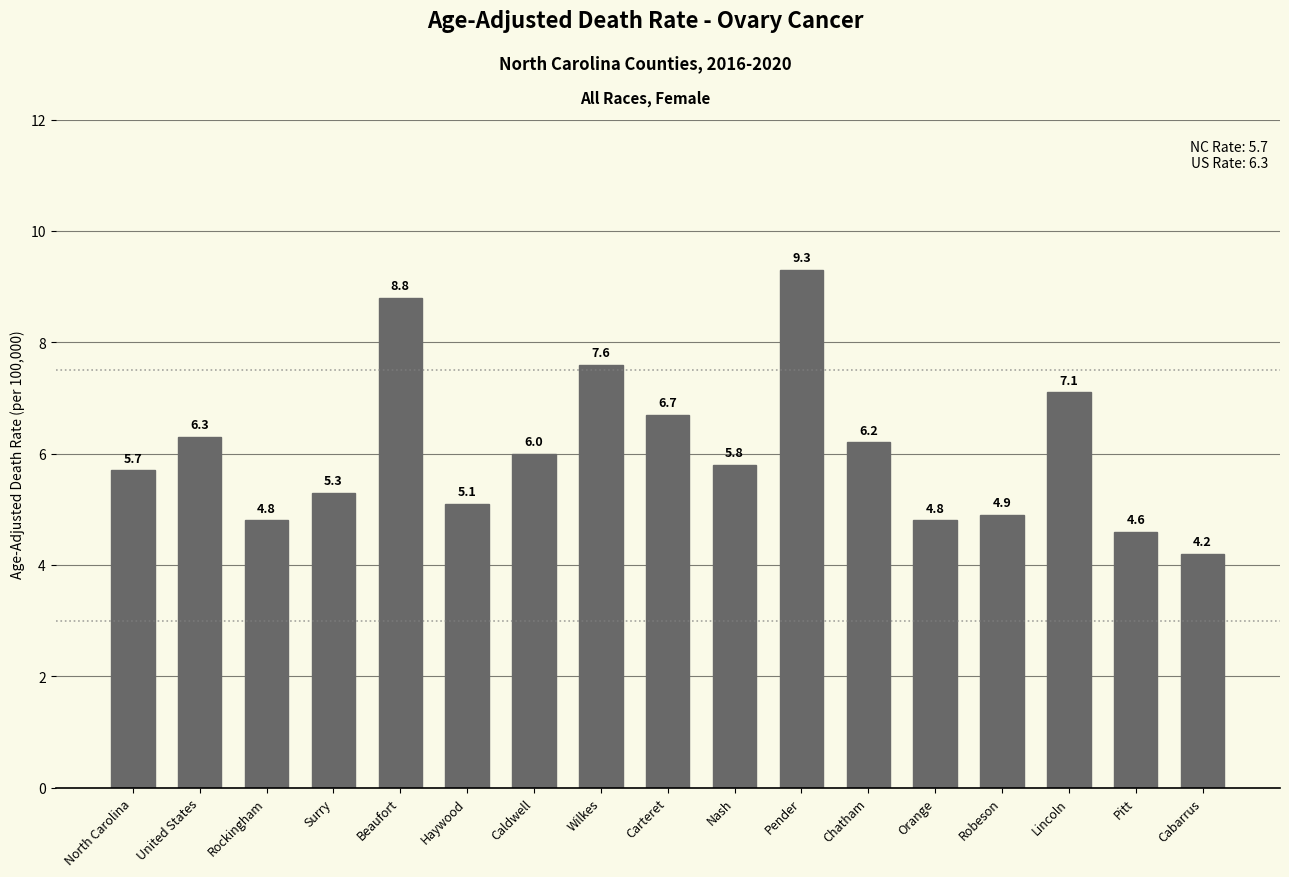

Count the number of categories in the chart.

17